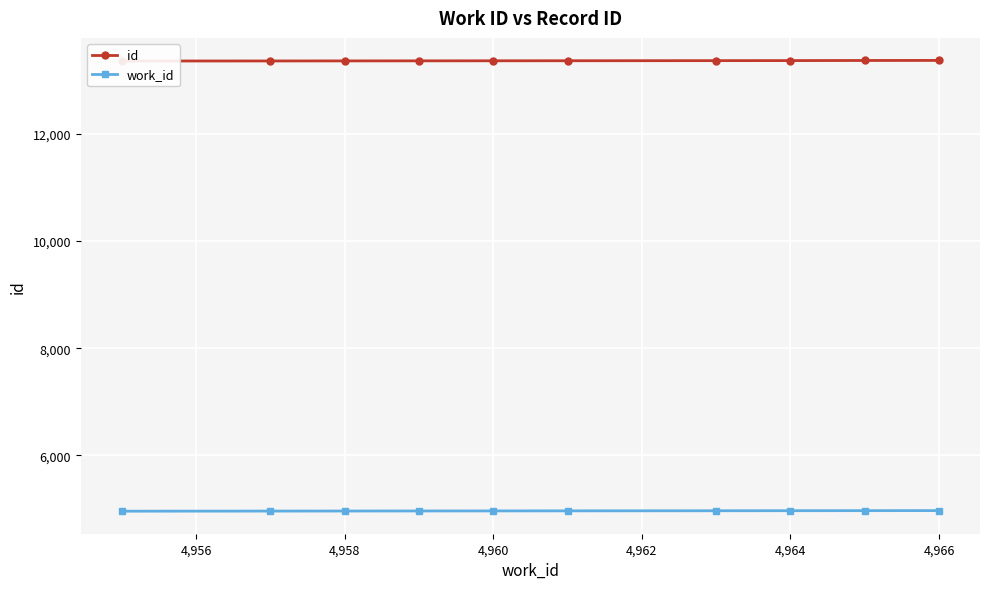

True or false: work_id has a value of 4960 at 4,960.

True